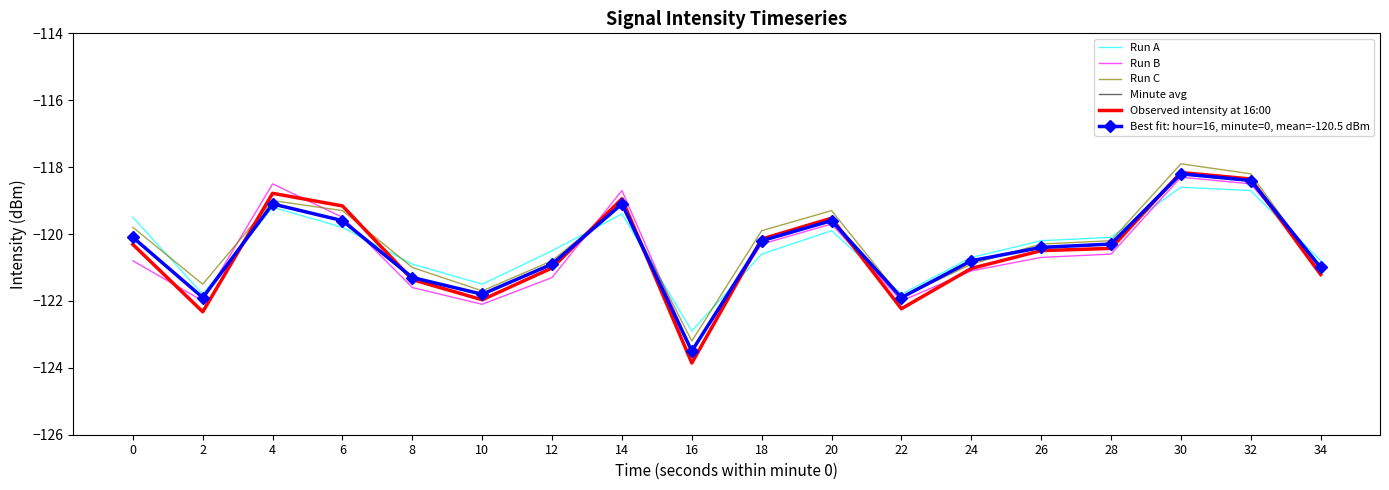

At 34, list the series in order from largest to smallest.

Run A, Run B, Best fit: hour=16, minute=0, mean=-120.5 dBm, Run C, Minute avg, Observed intensity at 16:00